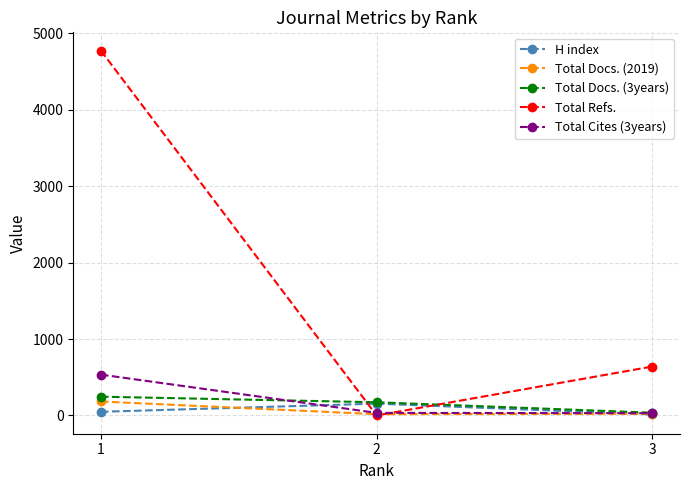

Rank the categories by Total Refs. value from highest to lowest.

1, 3, 2